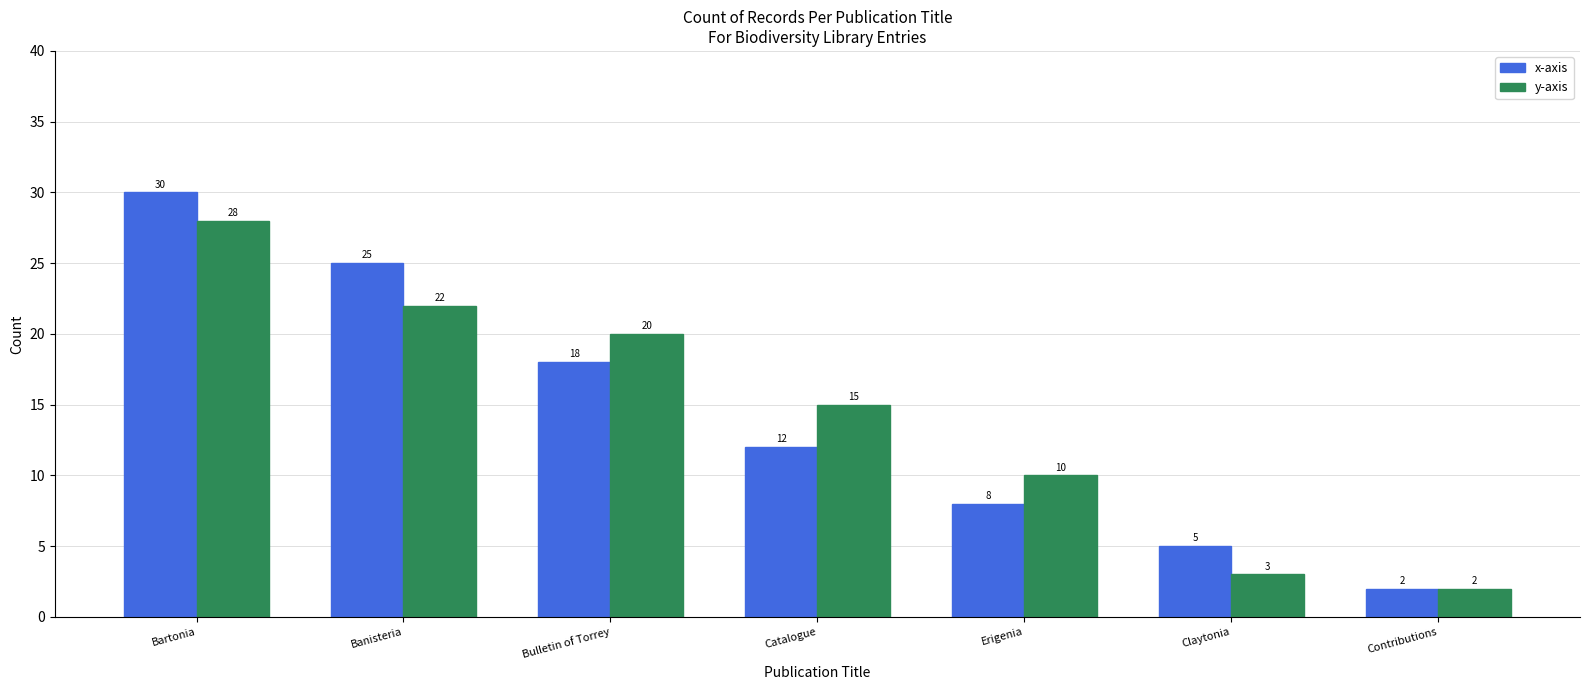

How many bars are there in total?

14